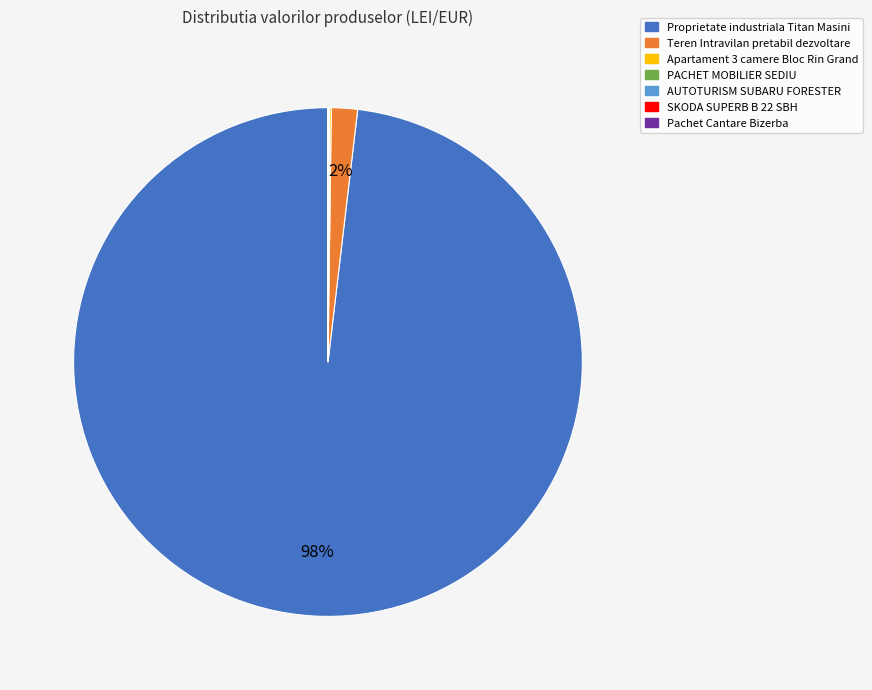

Does any single category account for the majority?

Yes